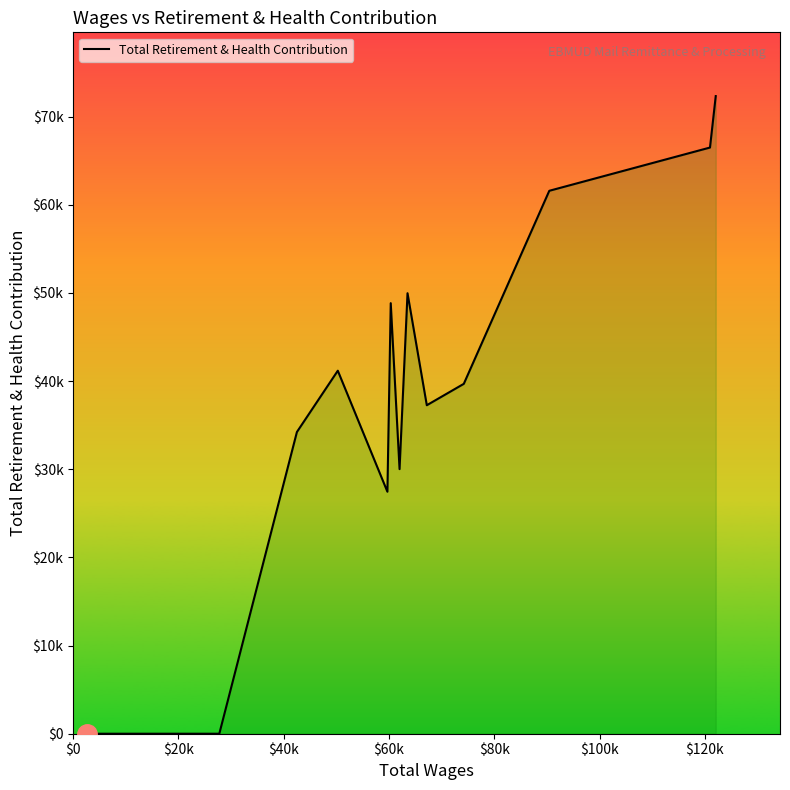

True or false: there are more than 0 points higher than both neighbors.

True